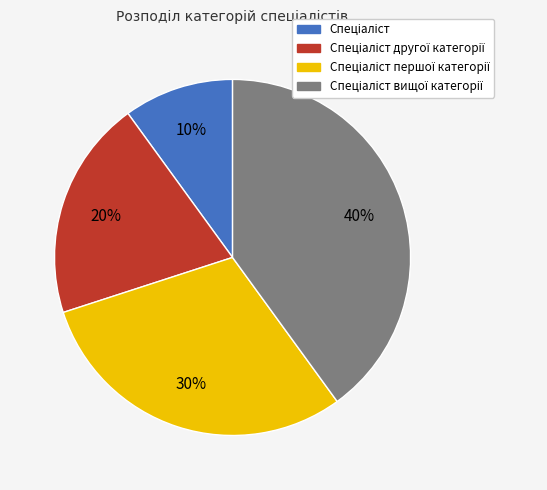

Is there a majority slice in this chart?

No